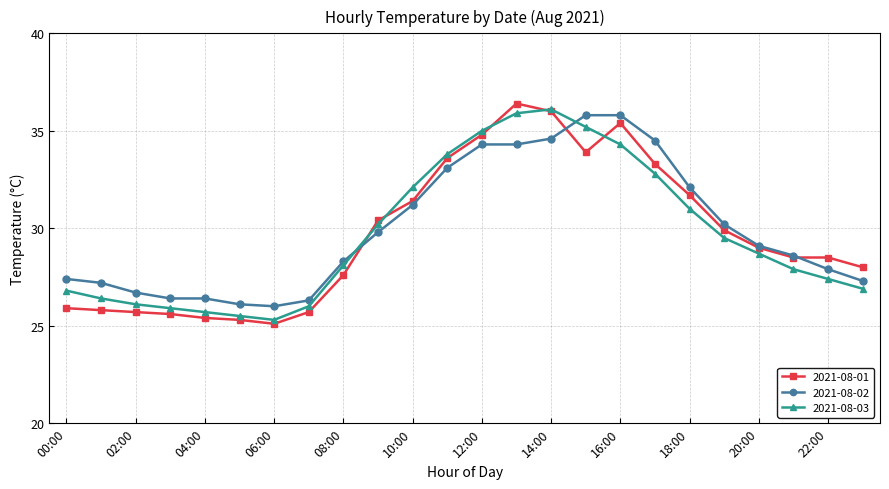

How many times do 2021-08-02 and 2021-08-01 cross each other?

3